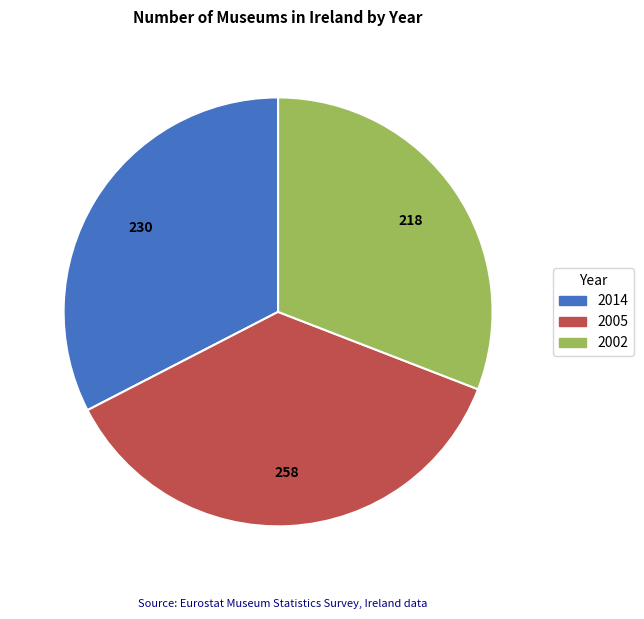

Is the sum of 2005 and 2002 greater than half?

Yes